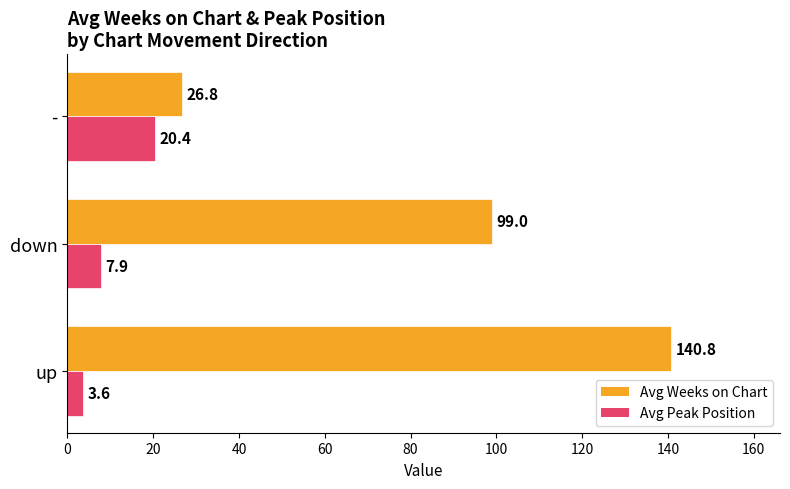

What is the approximate value of Avg Peak Position at -?

20.4